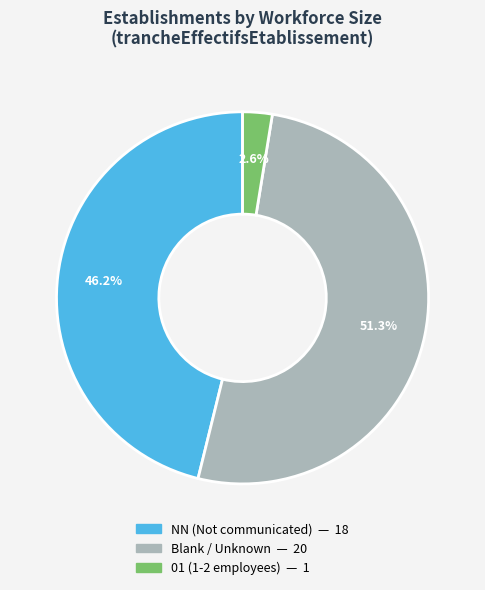

Count the number of slices in the pie.

3